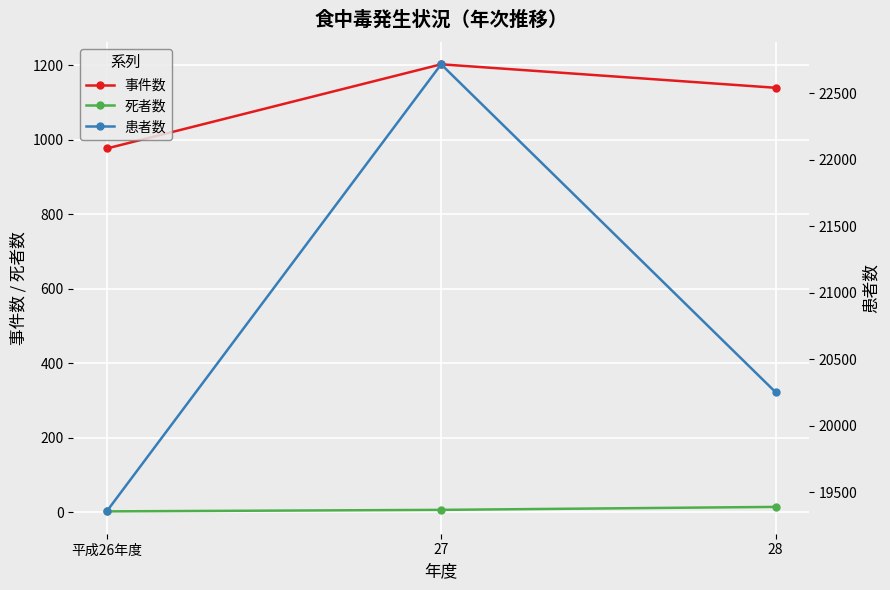

Is it true that 事件数 equals 976 at 平成26年度?

True